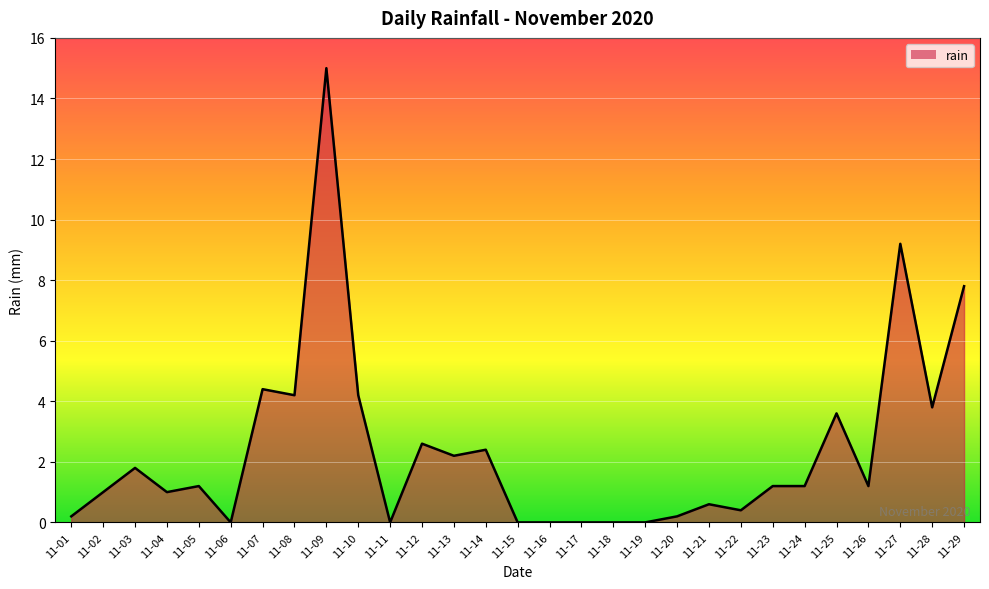

Which category has the highest value across all series?

11-09